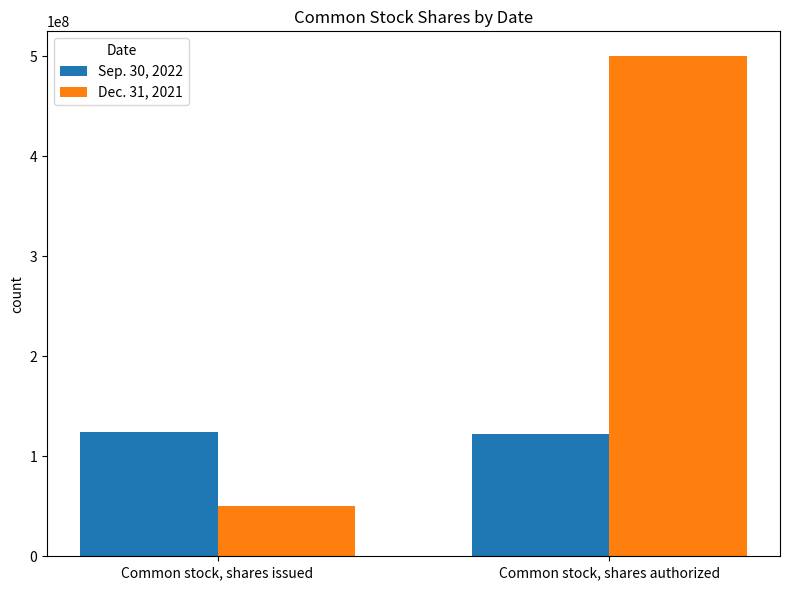

What is the total value across all series at Common stock, shares authorized?

622685266